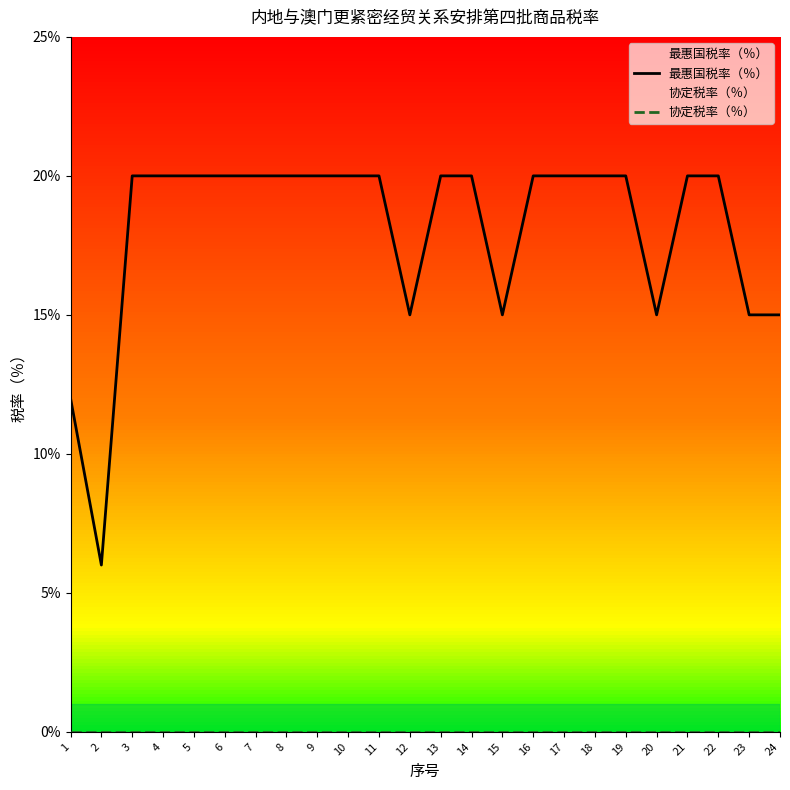

What is the total value across all series at 22?

20